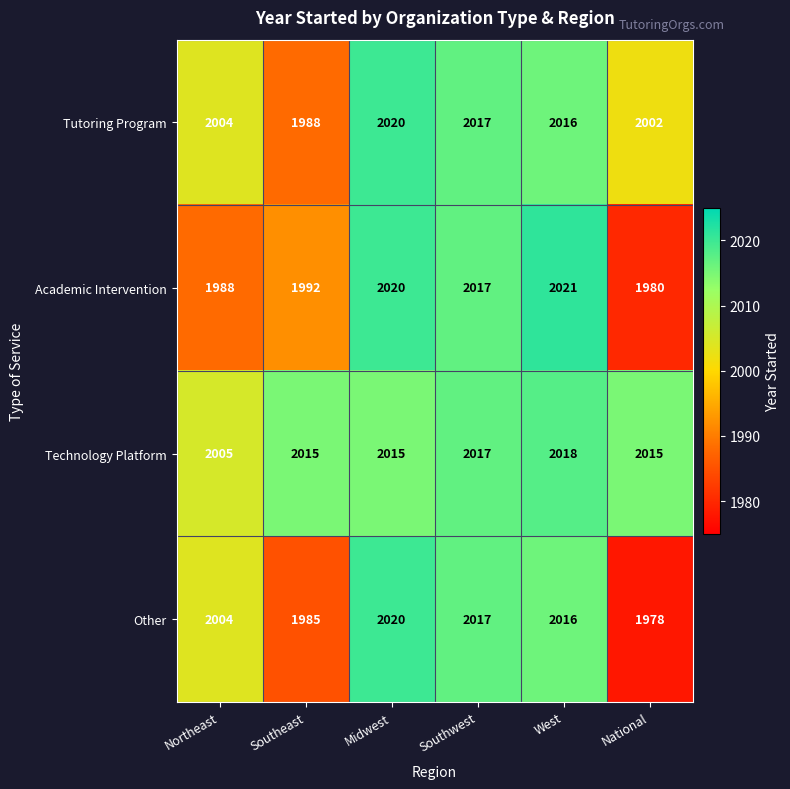

What is the maximum value shown in the chart?

2021